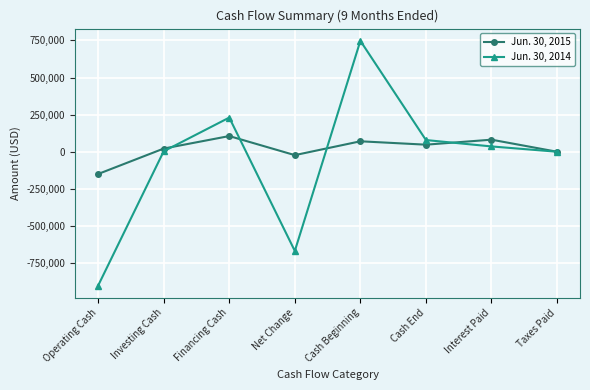

Where is the first local maximum for Jun. 30, 2014?

Financing Cash